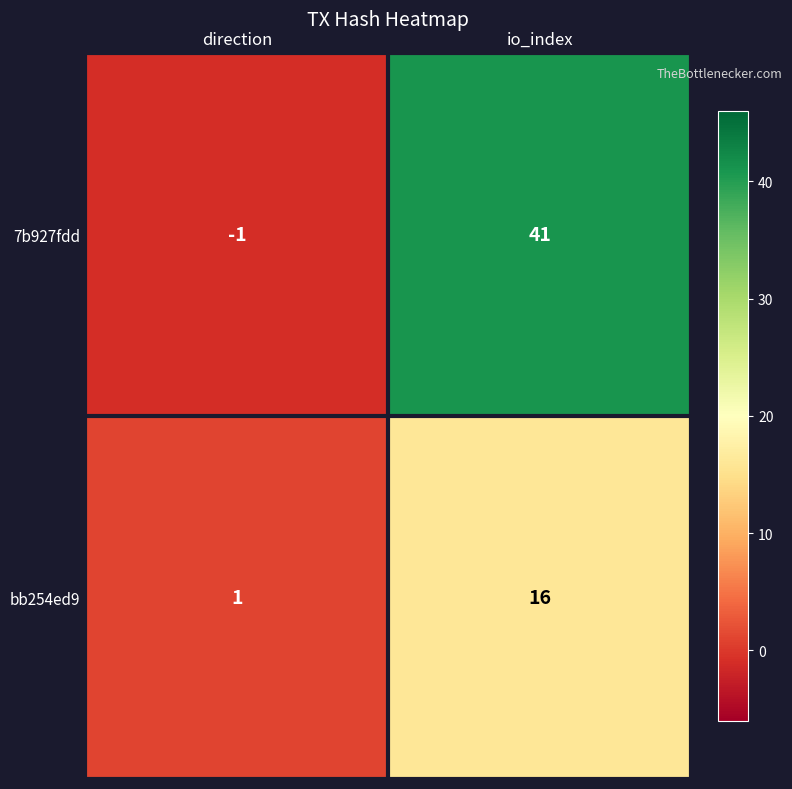

Rank the series at io_index from lowest to highest value.

bb254ed9, 7b927fdd